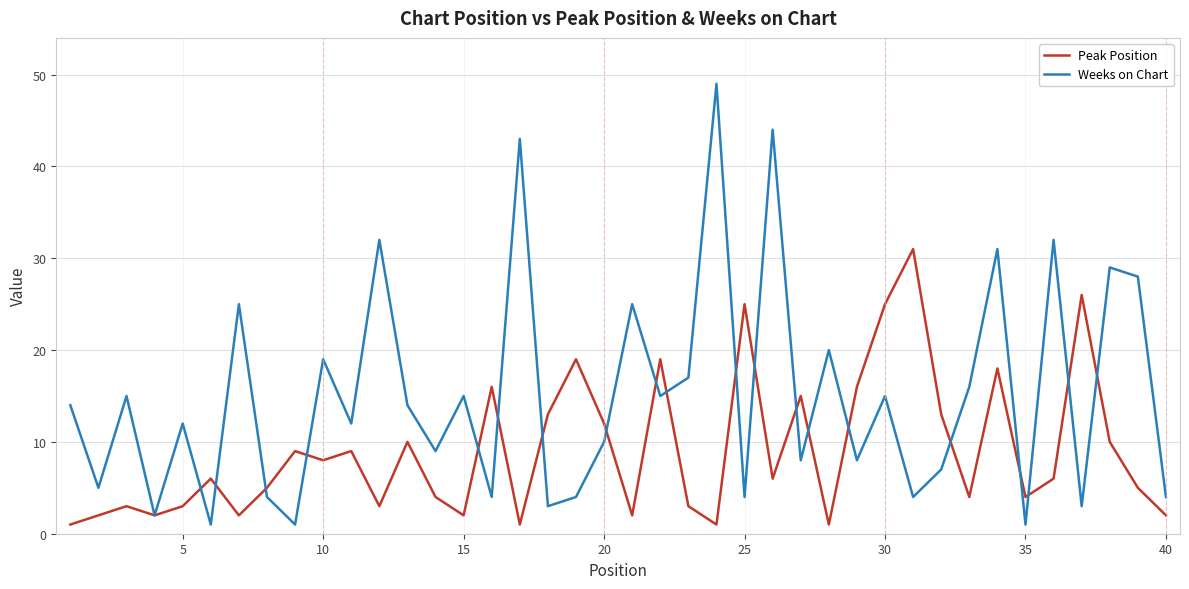

How many series are shown in this chart?

2